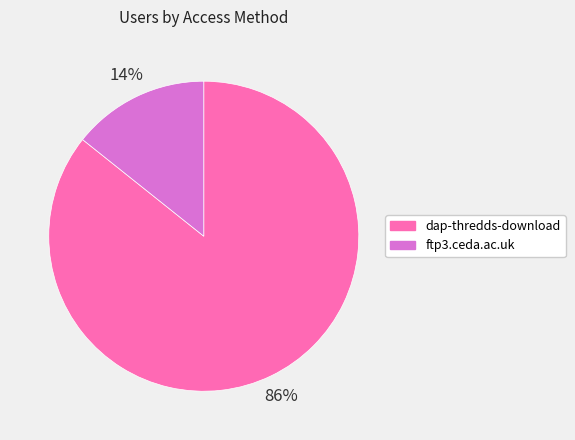

Rank the categories by value from highest to lowest.

dap-thredds-download, ftp3.ceda.ac.uk